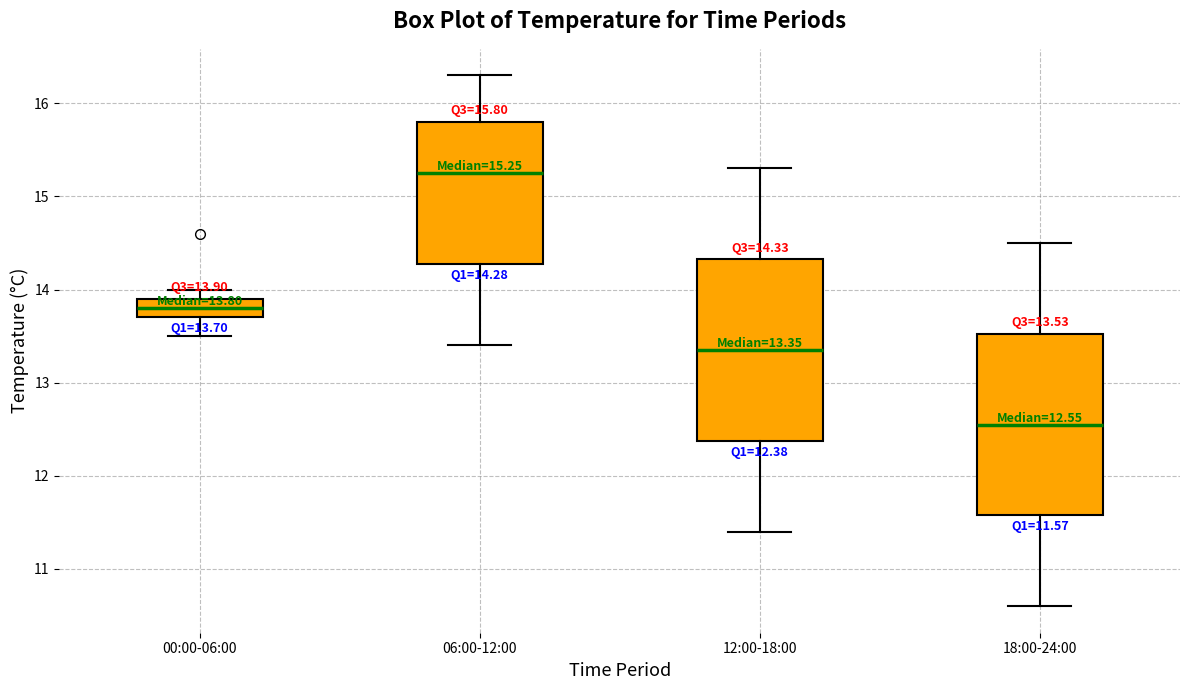

Which box's median line is the highest?

06:00-12:00